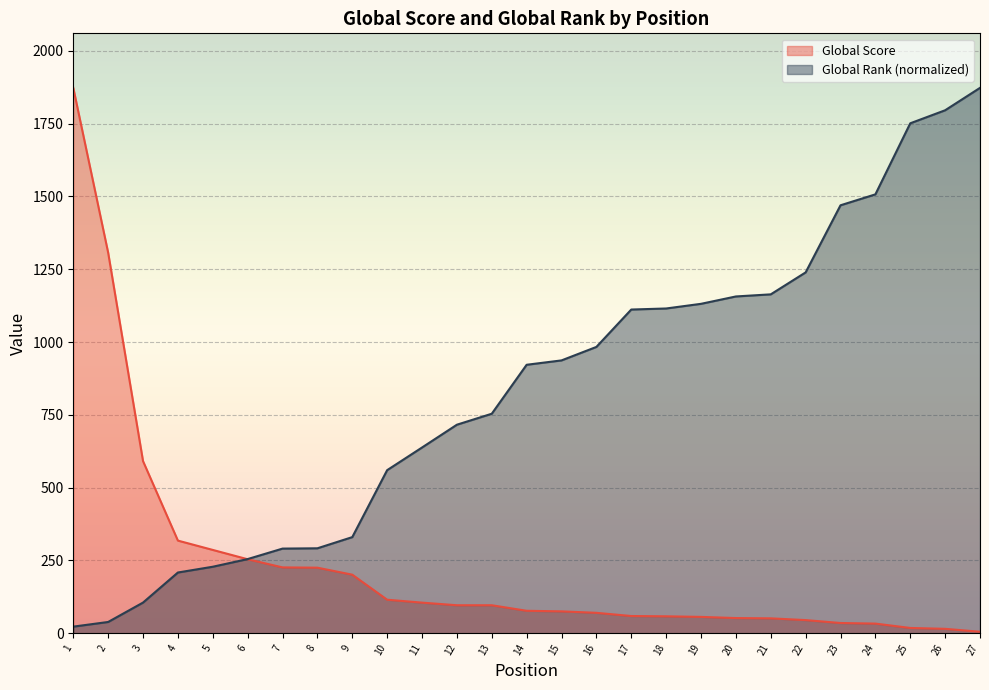

The value of Global Score at 25 is 18.0. True or false?

True